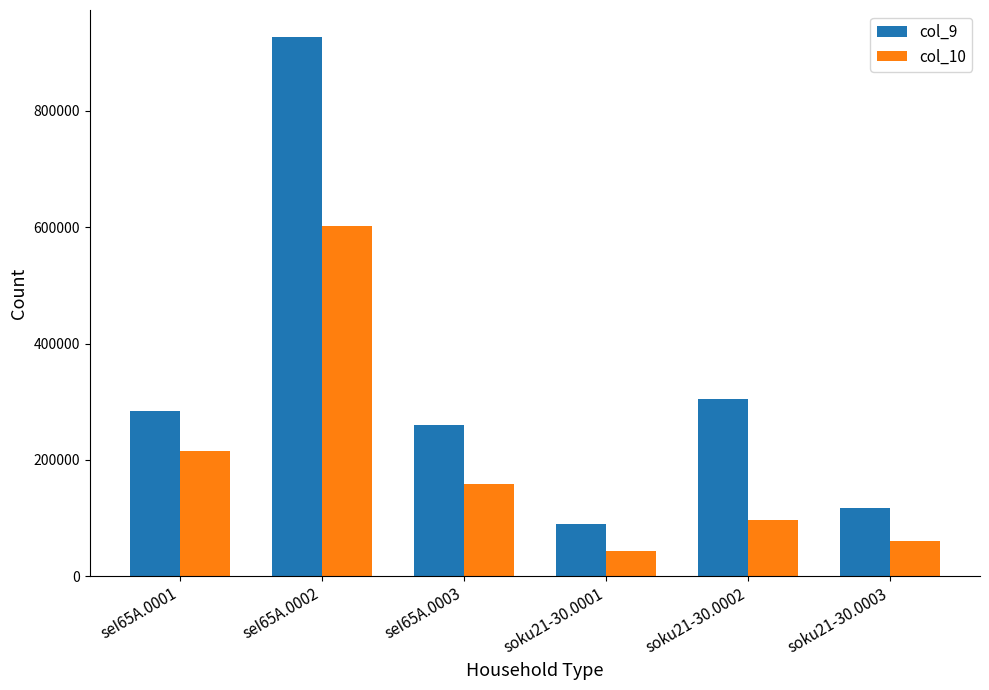

Reading left to right, list all the values displayed in this chart.

col_9: 284515	927180	260583	89134	304094	117533
col_10: 214427	602770	158568	42547	96075	60245